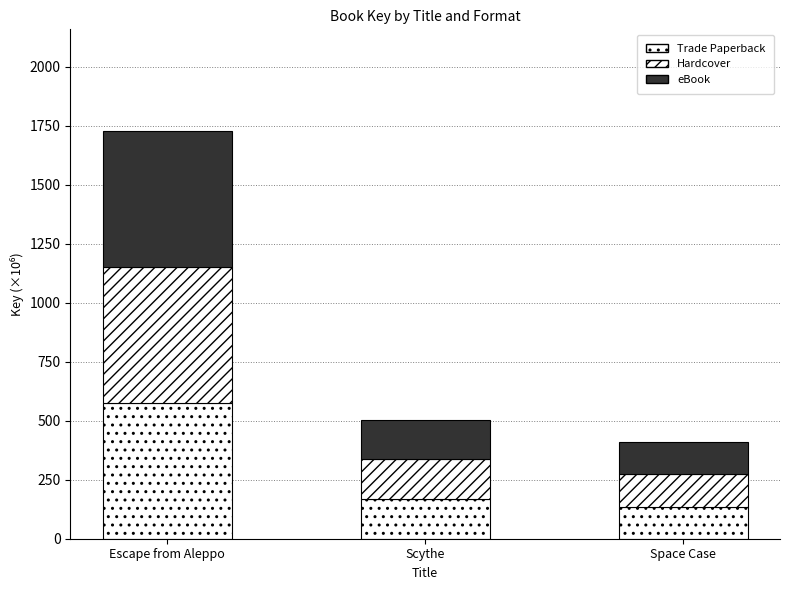

How many bars are there in total?

3